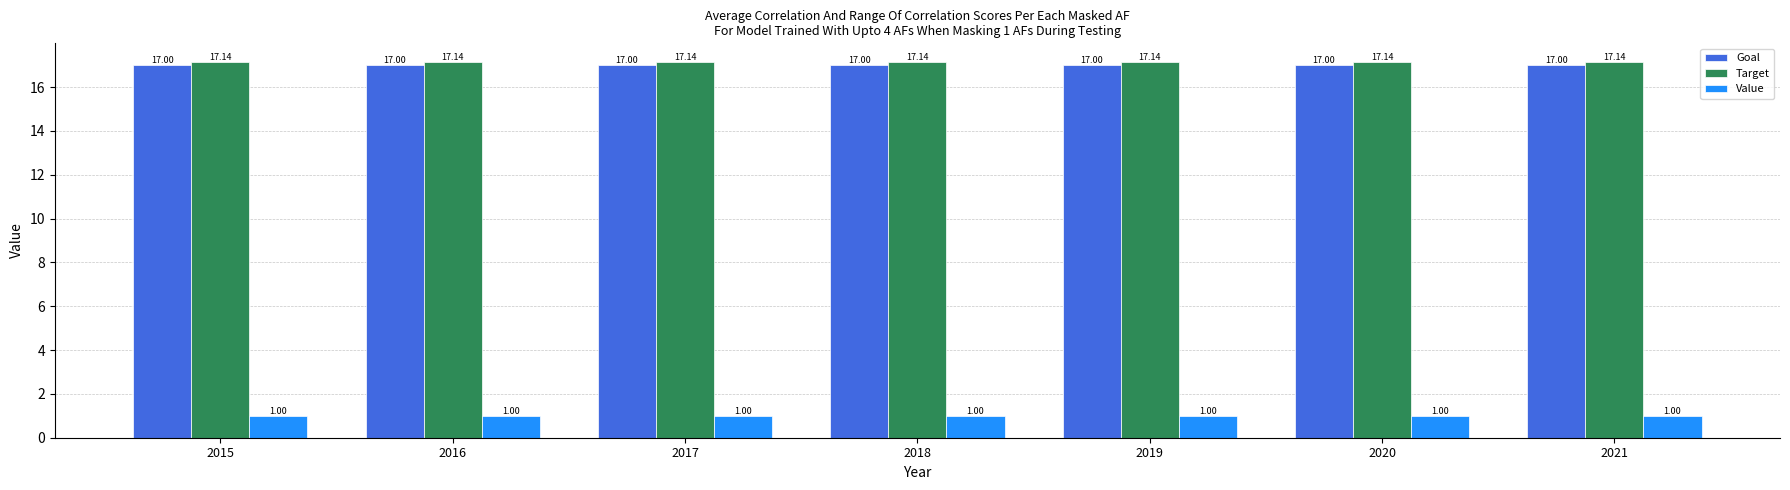

How many groups of bars are there?

7